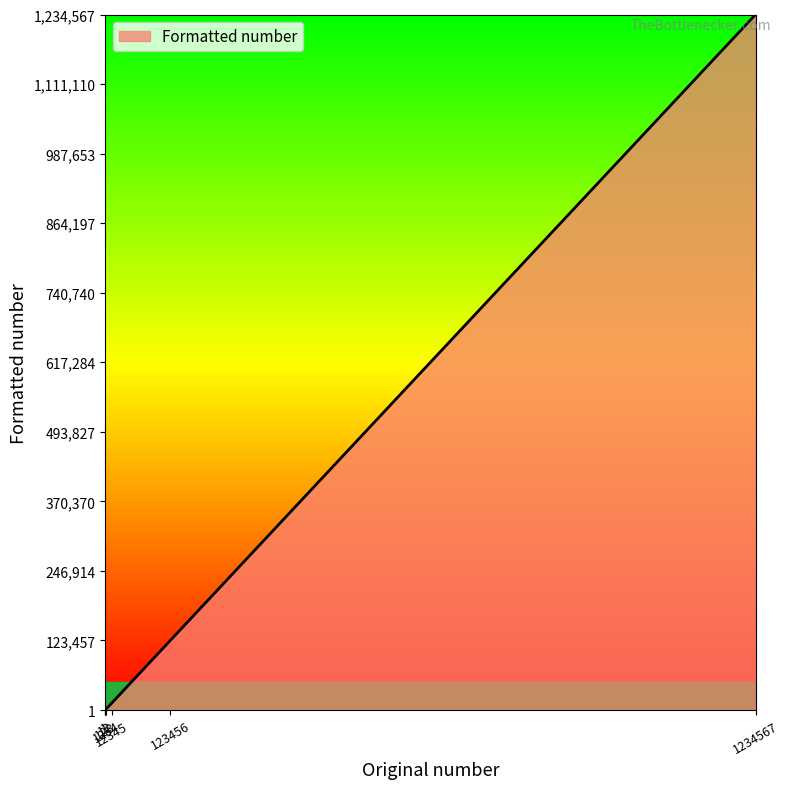

Does the chart display data point markers on the line(s)?

No